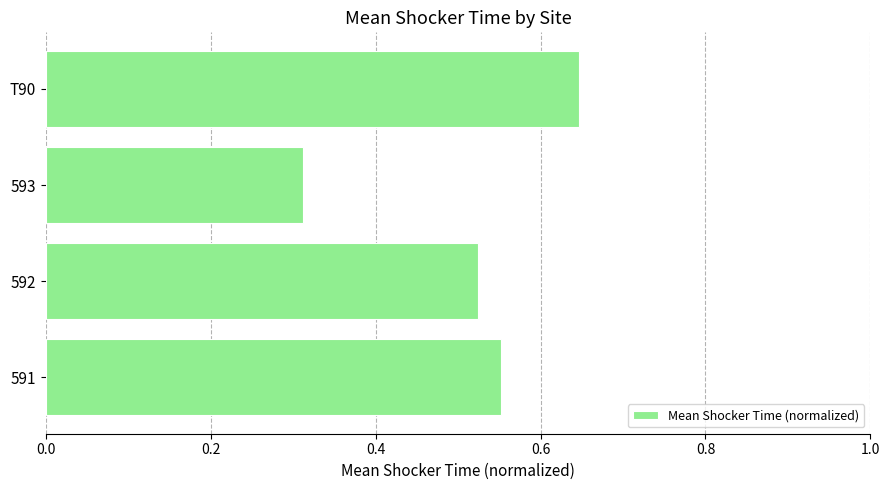

List the labels in order of value, largest first.

T90, 591, 592, 593